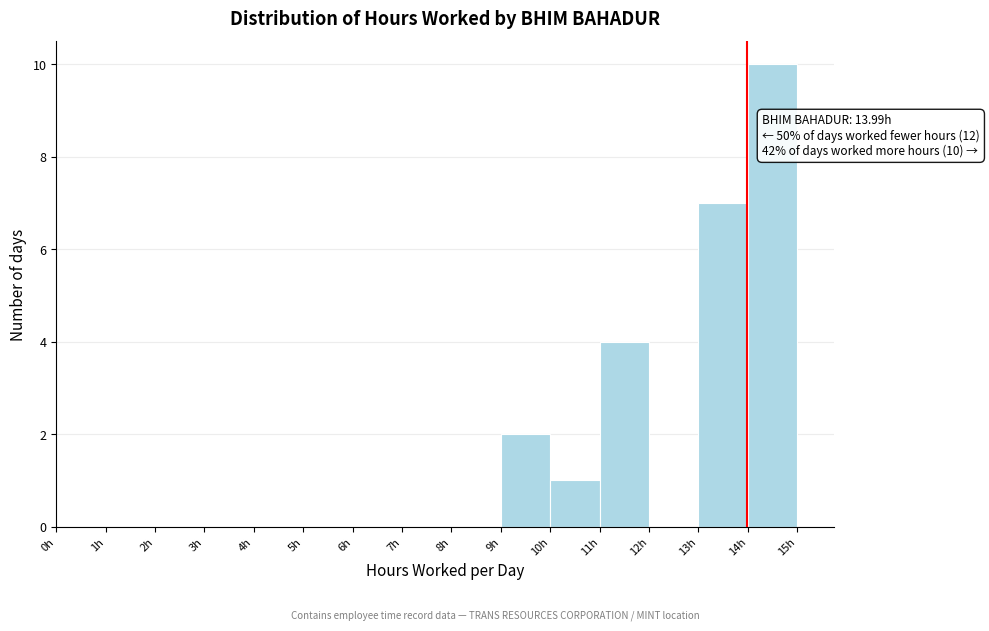

Over which range of the x-axis is the bar tallest?

14 to 15